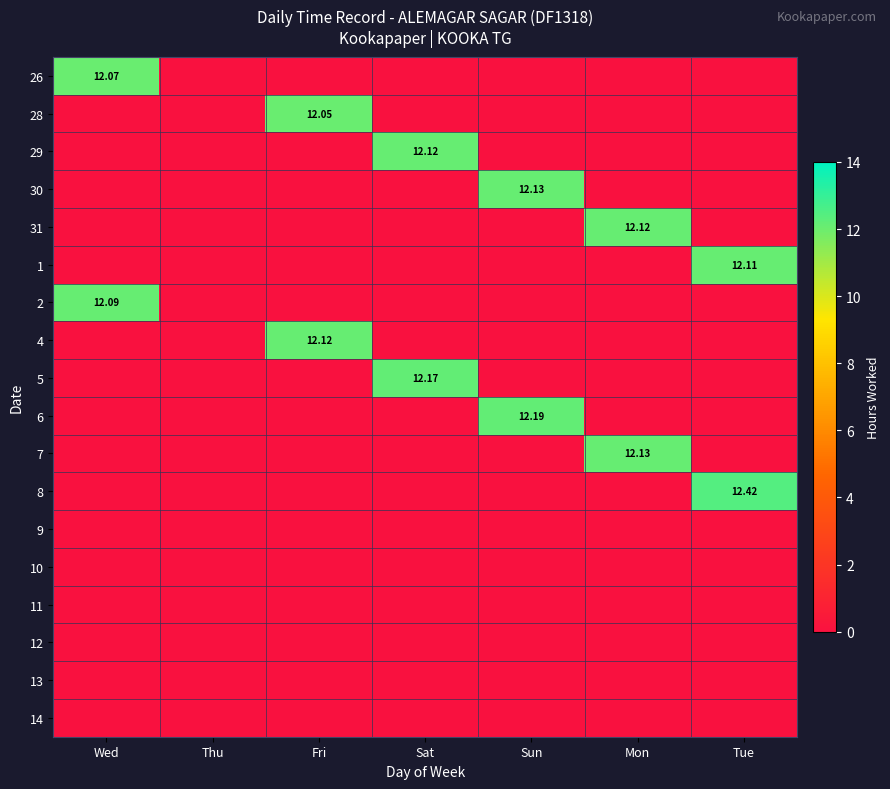

Rank the categories by 30 value from highest to lowest.

Sun, Wed, Thu, Fri, Sat, Mon, Tue